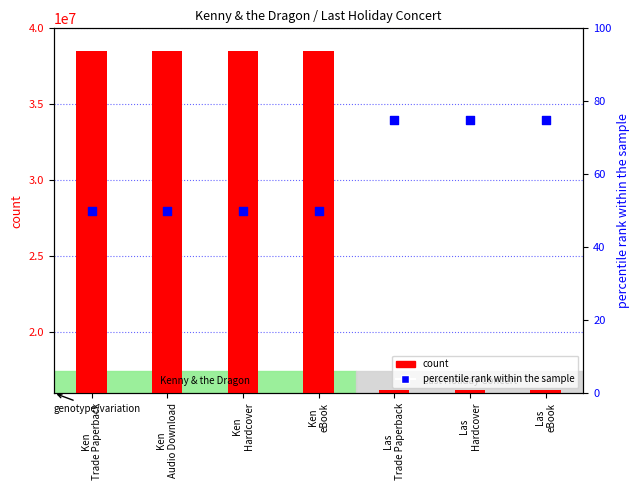

Which series reaches the minimum Y coordinate?

percentile rank within the sample